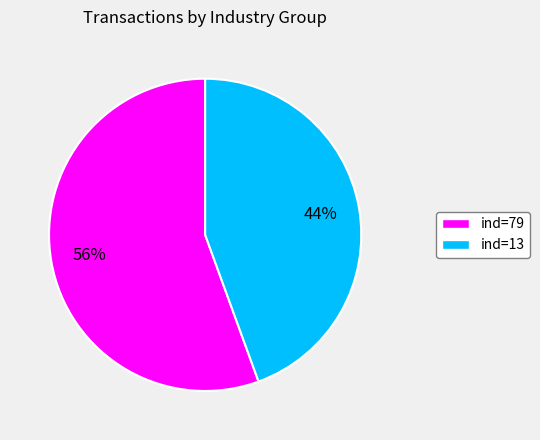

True or false: ind=13 accounts for 59% of the total.

False